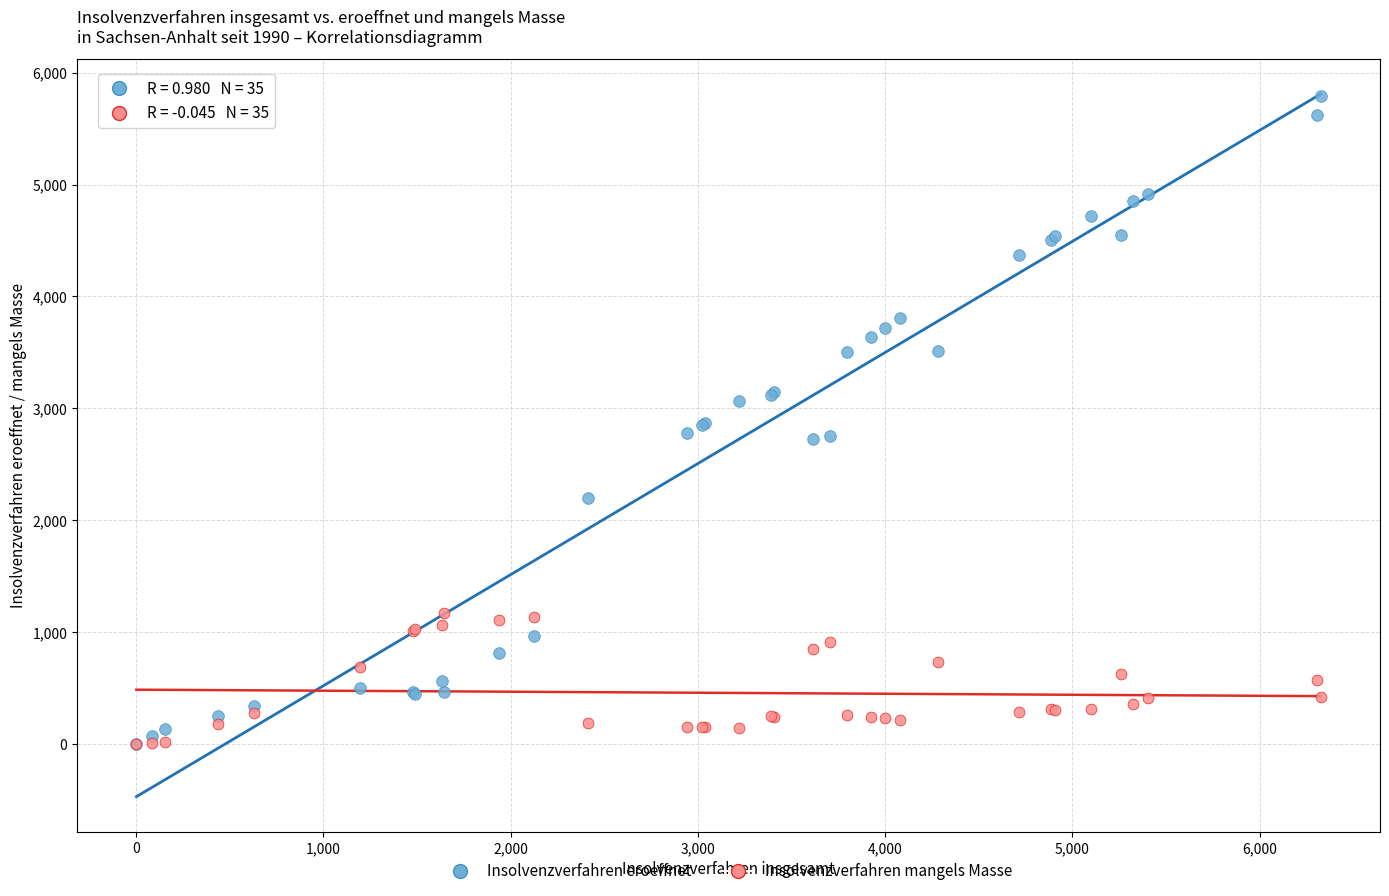

Which series has the widest spread of Y values?

Insolvenzverfahren eroeffnet